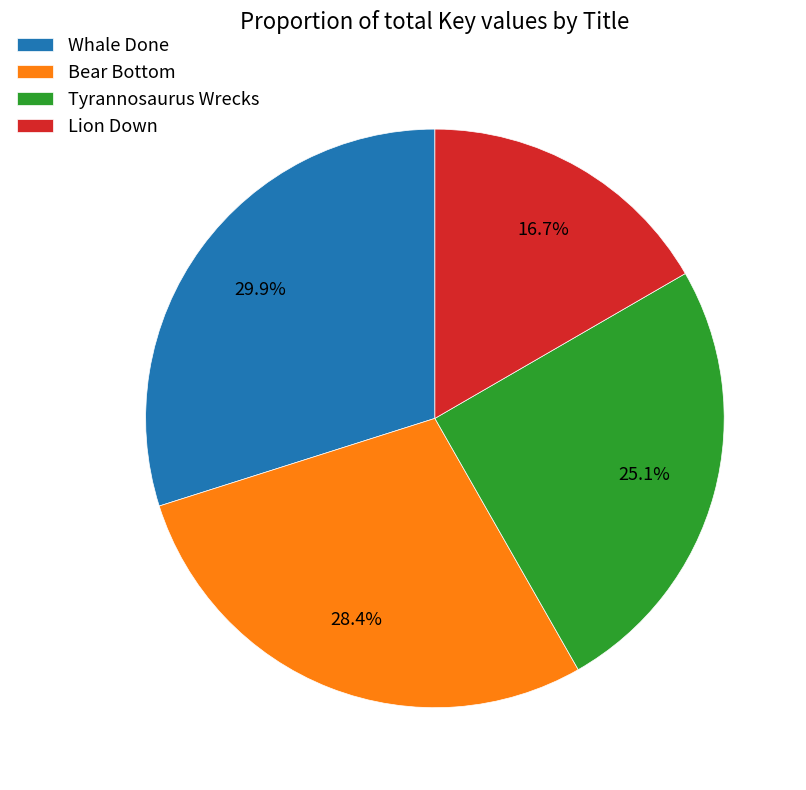

The Lion Down slice represents 25% of the pie. True or false?

False